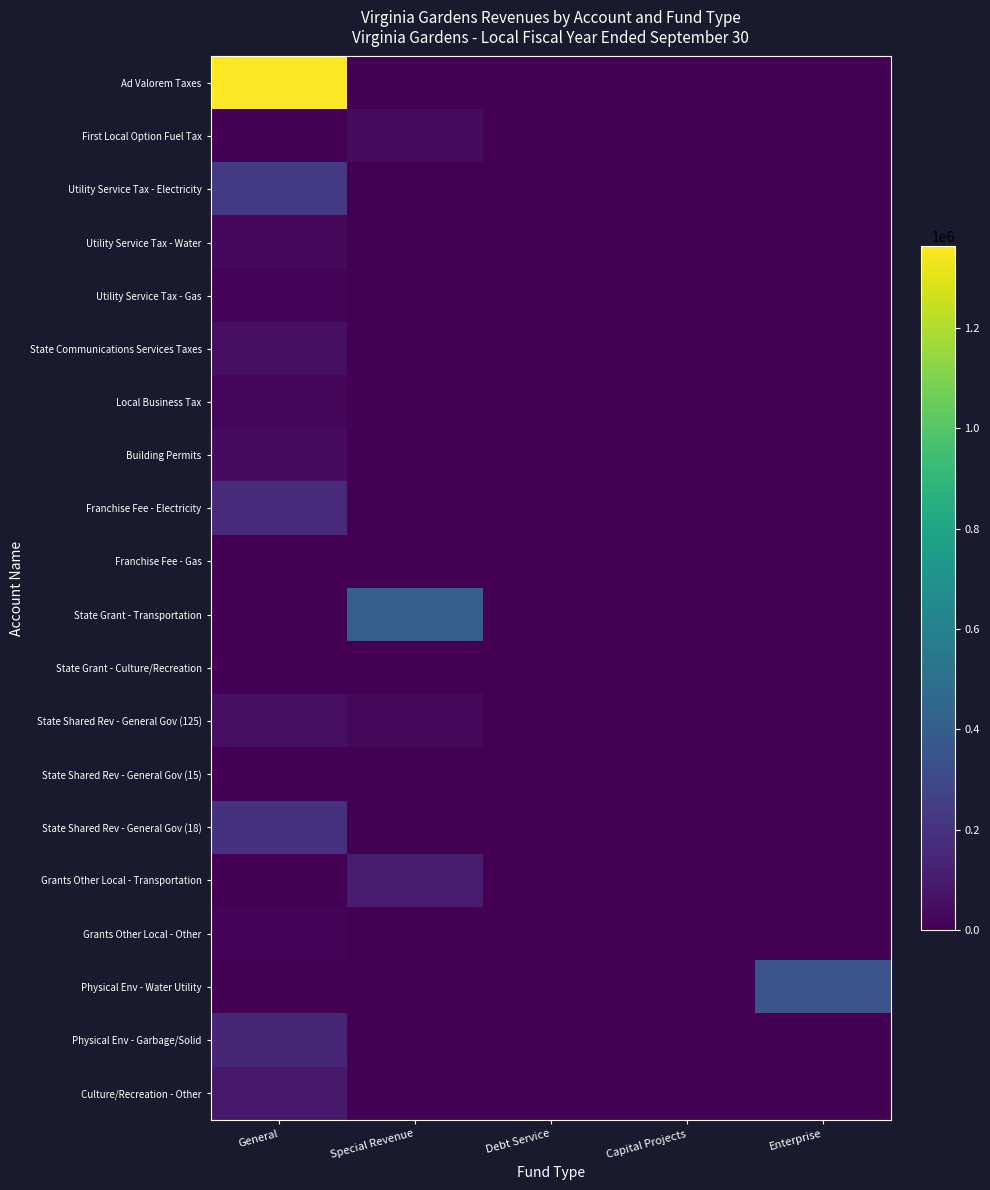

Reading right to left, transcribe all the data shown in this chart.

Ad Valorem Taxes: Enterprise=0	Capital Projects=0	Debt Service=0	Special Revenue=0	General=1363023
First Local Option Fuel Tax: Enterprise=0	Capital Projects=0	Debt Service=0	Special Revenue=40643	General=0
Utility Service Tax - Electricity: Enterprise=0	Capital Projects=0	Debt Service=0	Special Revenue=0	General=233046
Utility Service Tax - Water: Enterprise=0	Capital Projects=0	Debt Service=0	Special Revenue=0	General=31882
Utility Service Tax - Gas: Enterprise=0	Capital Projects=0	Debt Service=0	Special Revenue=0	General=12918
State Communications Services Taxes: Enterprise=0	Capital Projects=0	Debt Service=0	Special Revenue=0	General=54755
Local Business Tax: Enterprise=0	Capital Projects=0	Debt Service=0	Special Revenue=0	General=19942
Building Permits: Enterprise=0	Capital Projects=0	Debt Service=0	Special Revenue=0	General=39887
Franchise Fee - Electricity: Enterprise=0	Capital Projects=0	Debt Service=0	Special Revenue=0	General=164563
Franchise Fee - Gas: Enterprise=0	Capital Projects=0	Debt Service=0	Special Revenue=0	General=619
State Grant - Transportation: Enterprise=0	Capital Projects=0	Debt Service=0	Special Revenue=412786	General=0
State Grant - Culture/Recreation: Enterprise=0	Capital Projects=0	Debt Service=0	Special Revenue=0	General=-32500
State Shared Rev - General Gov (125): Enterprise=0	Capital Projects=0	Debt Service=0	Special Revenue=29139	General=53644
State Shared Rev - General Gov (15): Enterprise=0	Capital Projects=0	Debt Service=0	Special Revenue=0	General=2330
State Shared Rev - General Gov (18): Enterprise=0	Capital Projects=0	Debt Service=0	Special Revenue=0	General=199940
Grants Other Local - Transportation: Enterprise=0	Capital Projects=0	Debt Service=0	Special Revenue=103269	General=0
Grants Other Local - Other: Enterprise=0	Capital Projects=0	Debt Service=0	Special Revenue=0	General=14007
Physical Env - Water Utility: Enterprise=349360	Capital Projects=0	Debt Service=0	Special Revenue=0	General=0
Physical Env - Garbage/Solid: Enterprise=0	Capital Projects=0	Debt Service=0	Special Revenue=0	General=146861
Culture/Recreation - Other: Enterprise=0	Capital Projects=0	Debt Service=0	Special Revenue=0	General=95728